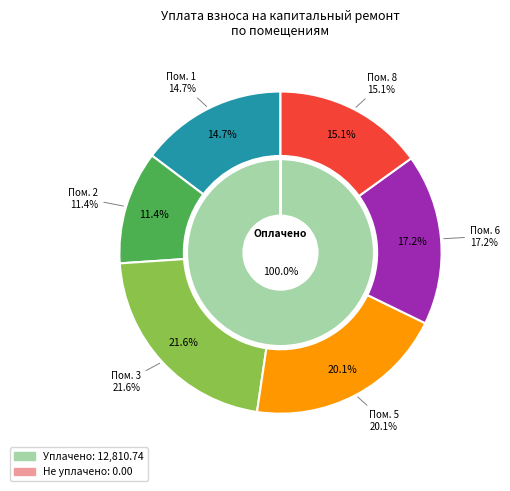

To the nearest percent, what is the combined percentage of 2 and 8?

26%